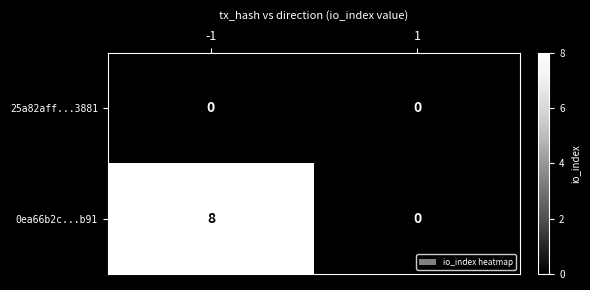

Which series has the largest total across all categories?

0ea66b2c...b91